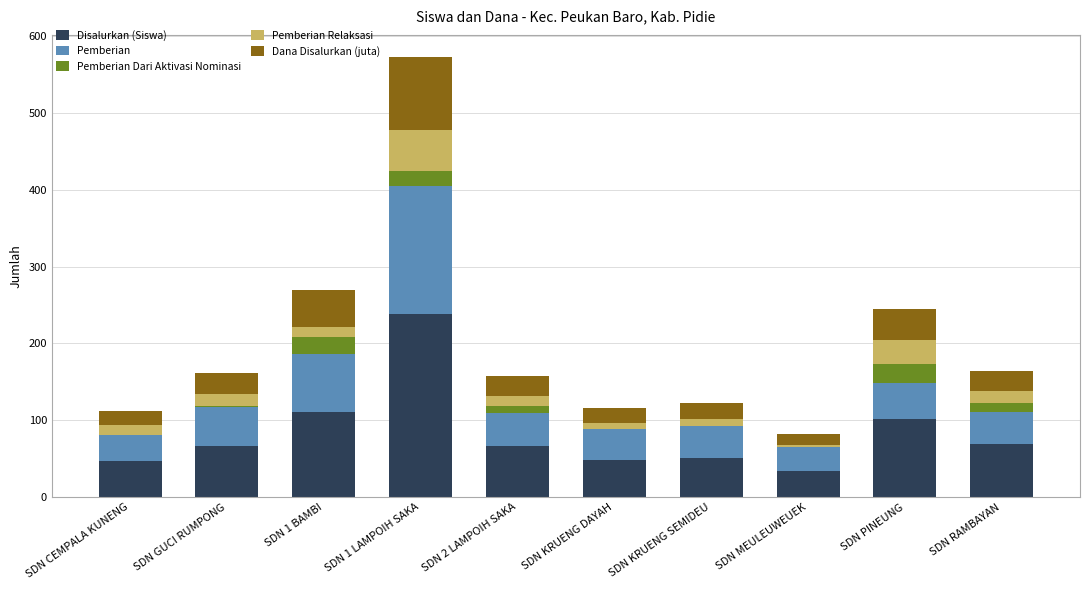

At which label does Disalurkan (Siswa) reach its peak?

SDN 1 LAMPOIH SAKA